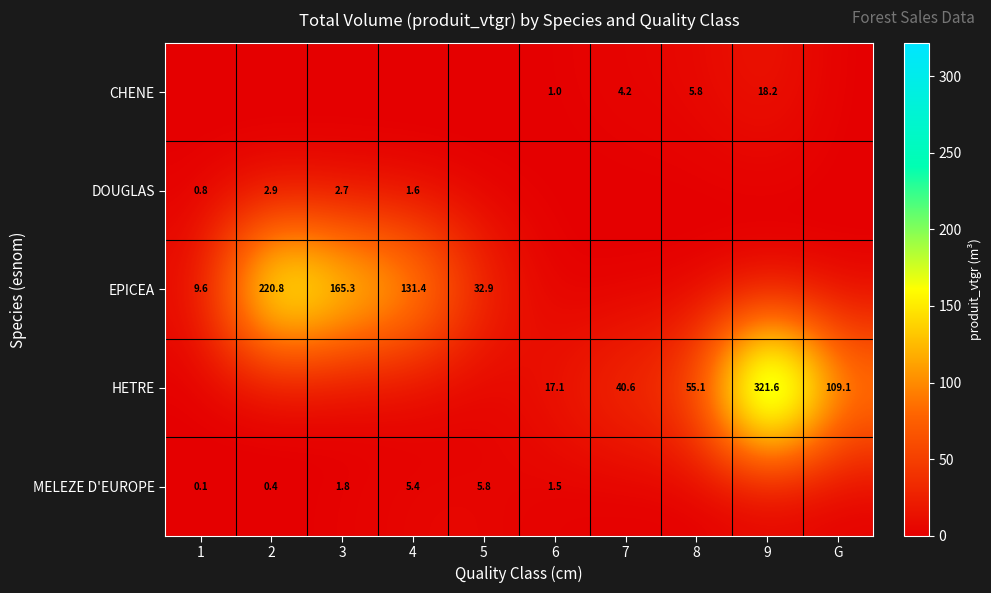

At which category does the chart reach its minimum across all series?

1